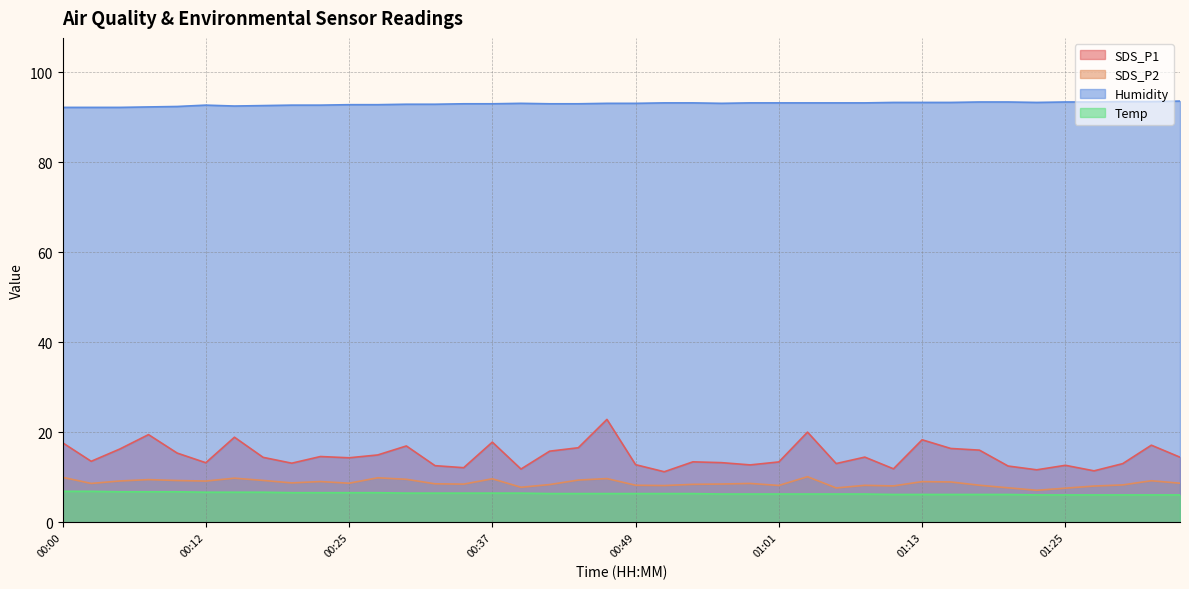

True or false: SDS_P1 has more than 1 points higher than both neighbors.

True